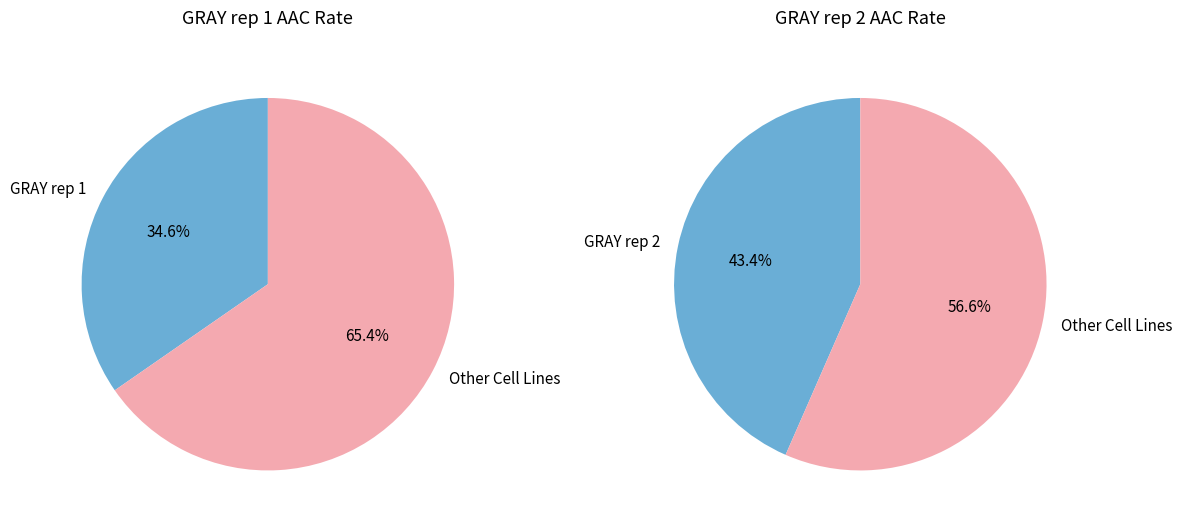

Which category has the smallest portion of the pie?

GRAY rep 1